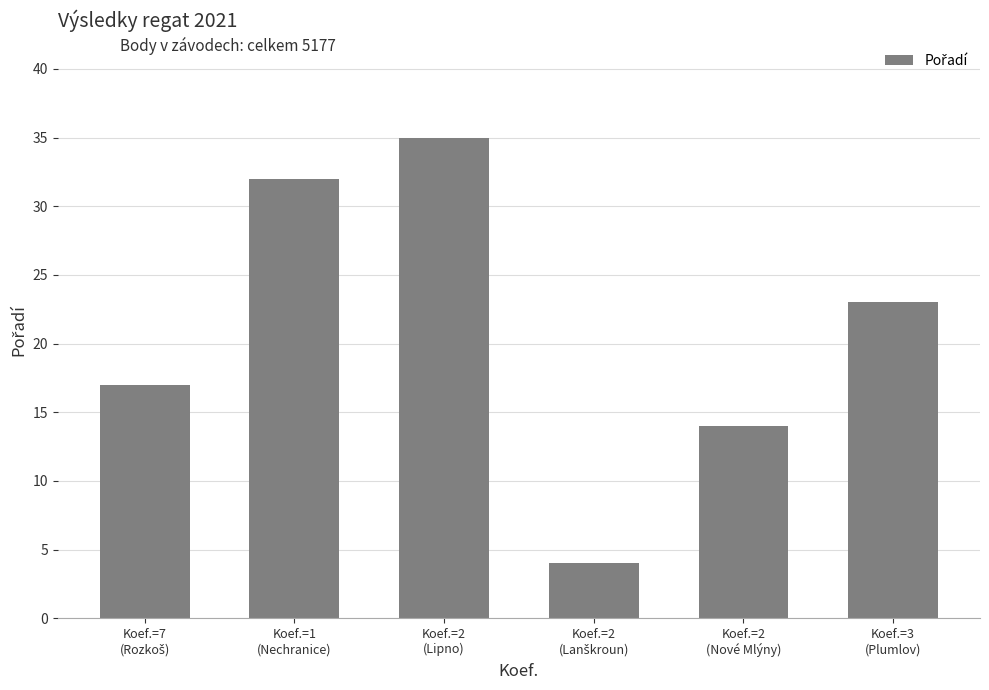

What is the value of the 1st bar from the left?

17